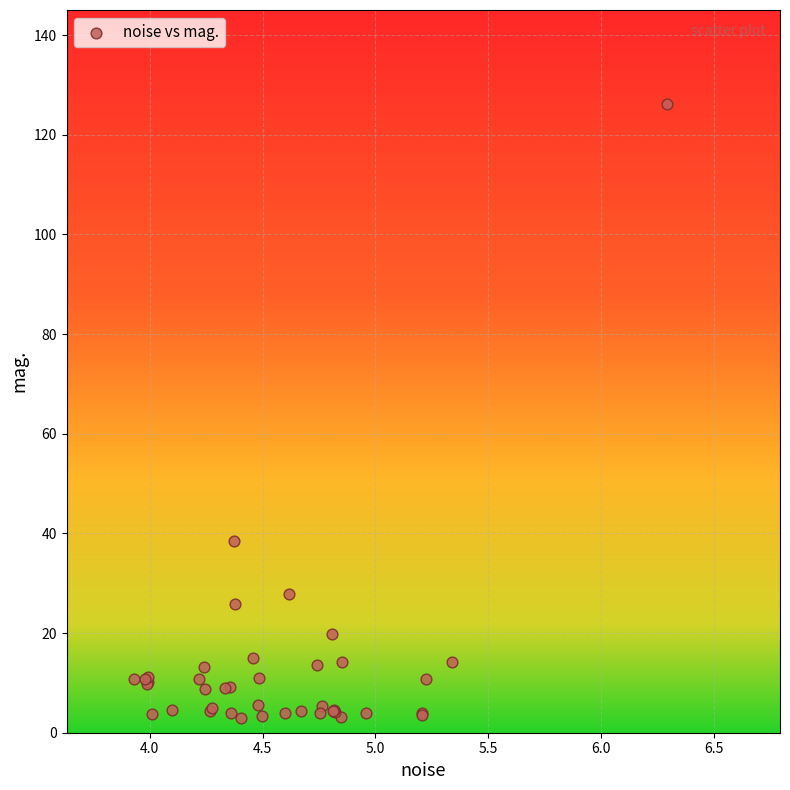

What Y value in the scatter plot is closest to 64?

38.5